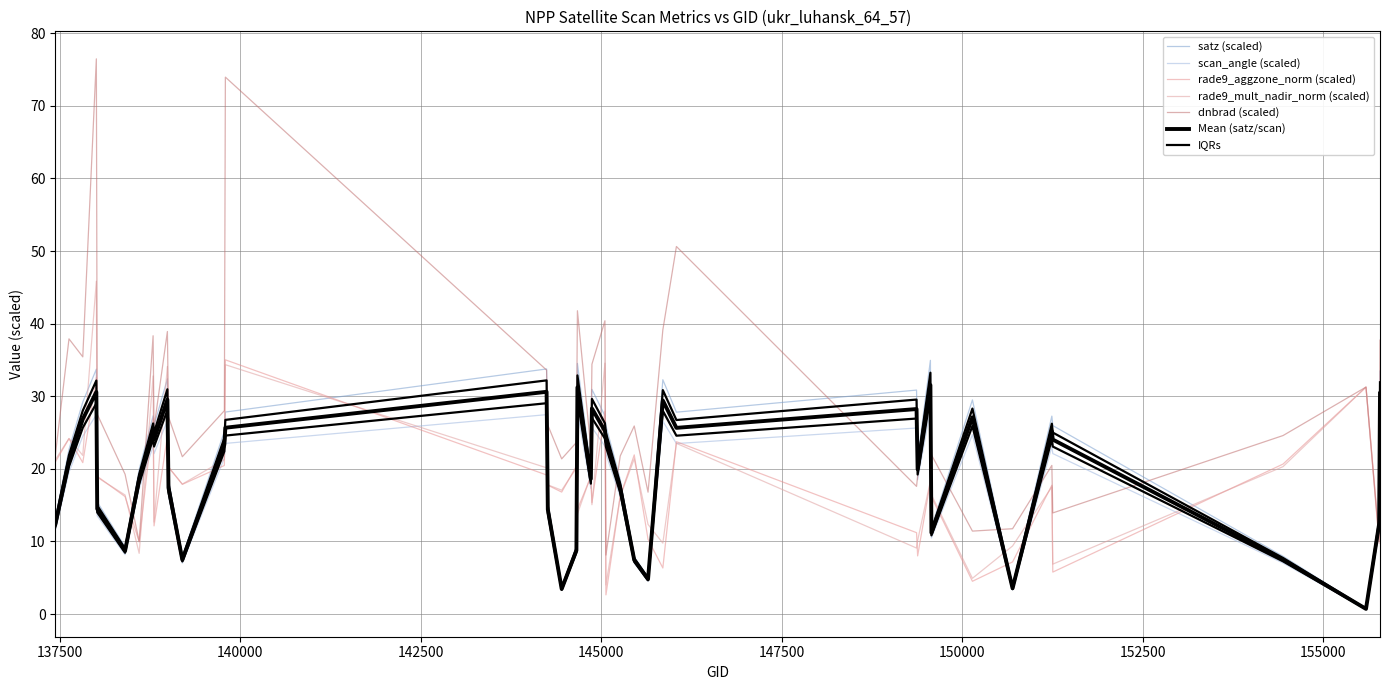

What is the minimum value shown in the chart?

0.7